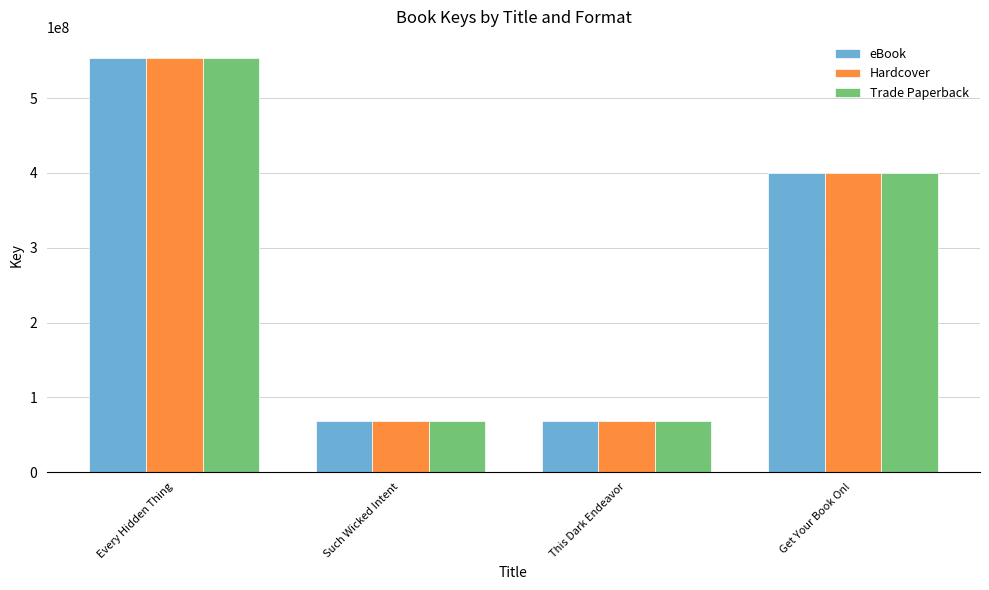

How many categories are shown in the chart?

4